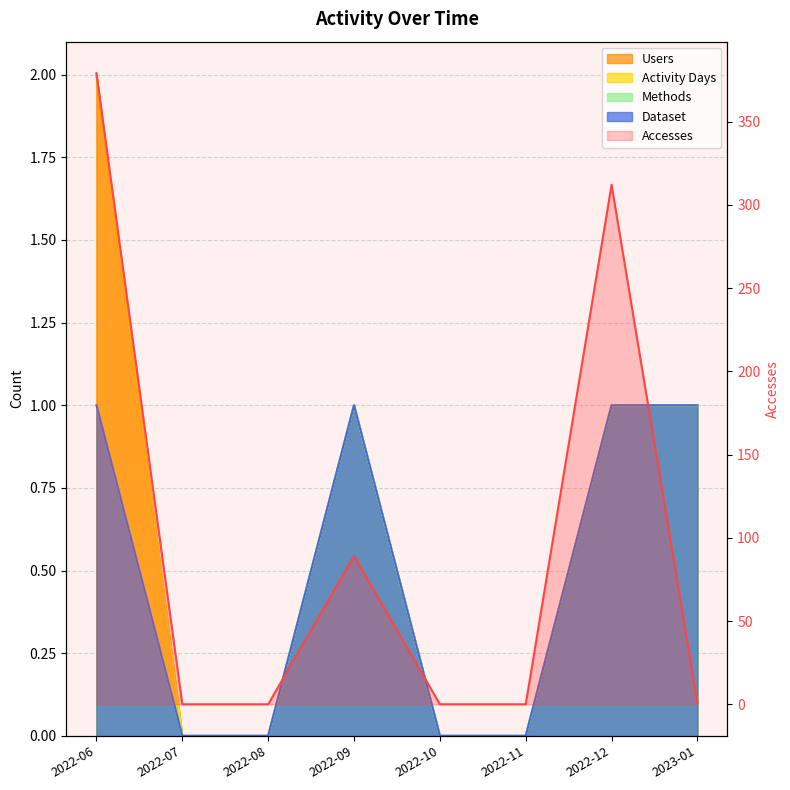

Which category has the lowest value in the Users series?

2022-07